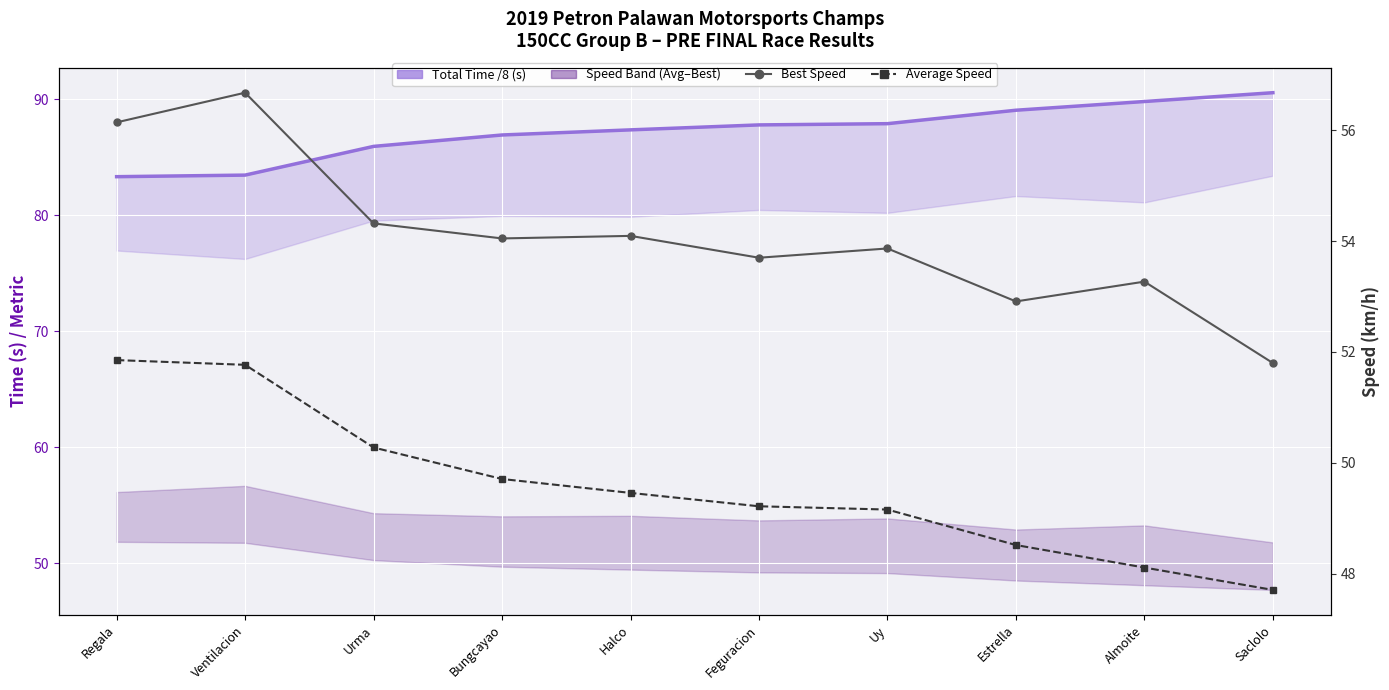

True or false: Average Speed and Total Time /8 cross at least once.

False